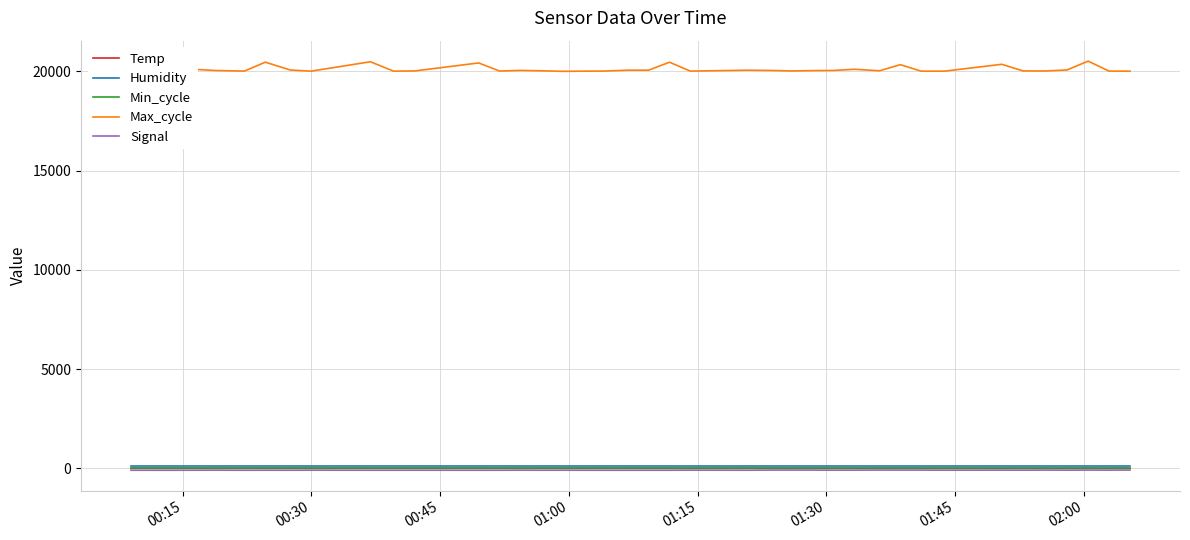

Which series has the largest range (max minus min)?

Max_cycle